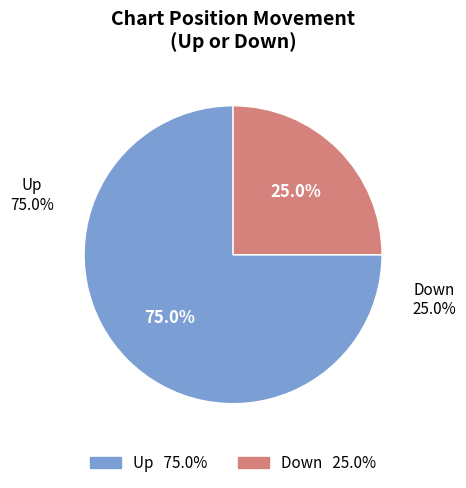

Count the number of slices in the pie.

2